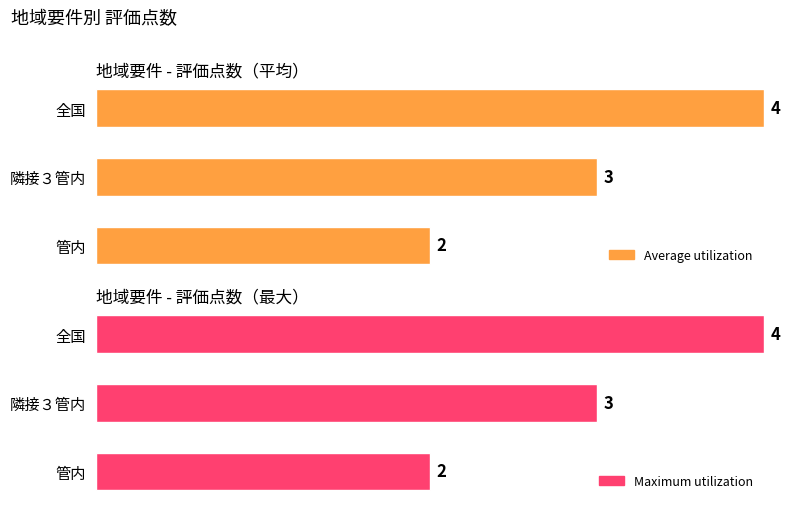

Rank the series at 隣接３管内 from lowest to highest value.

Average utilization, Maximum utilization